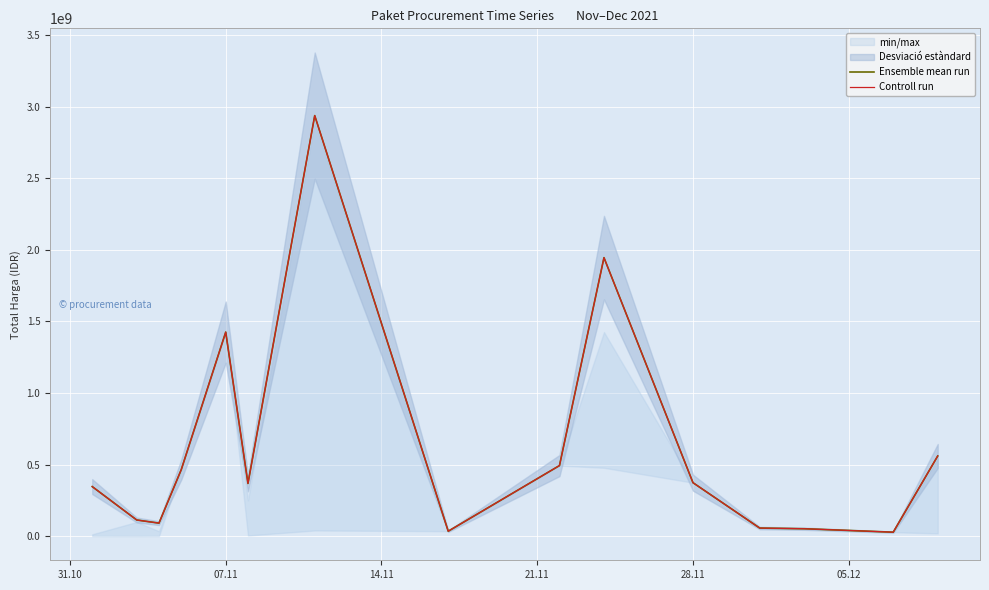

The Controll run series shows 239426432 at 8. True or false?

False